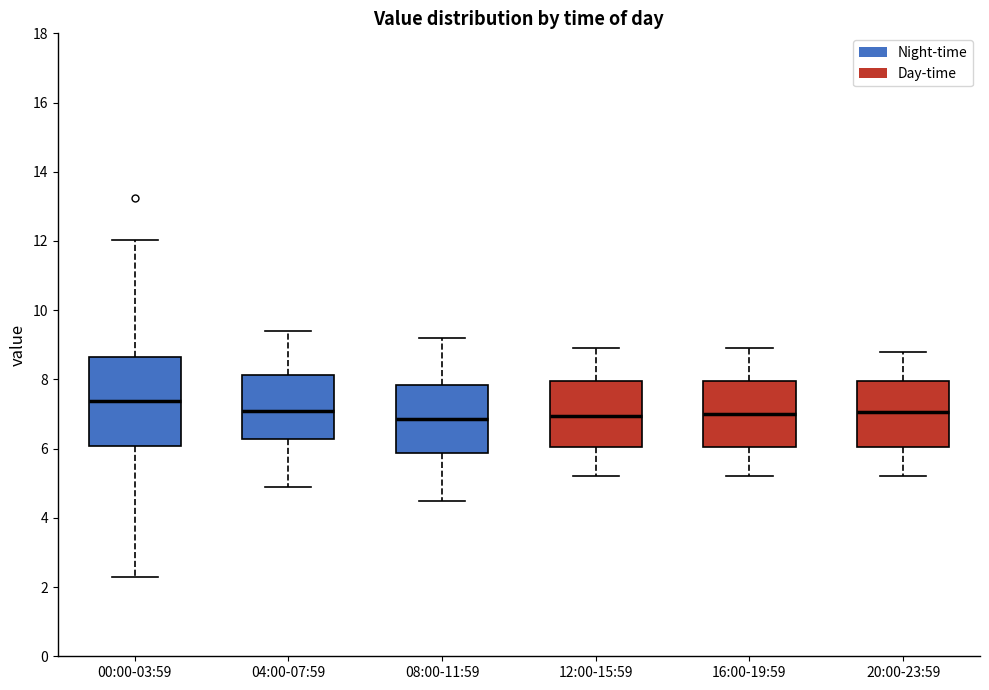

Where does the upper whisker of the box for 08:00-11:59 end on the y-axis? The values are not printed on the chart, so give them approximately, as read against the axis.

9.2